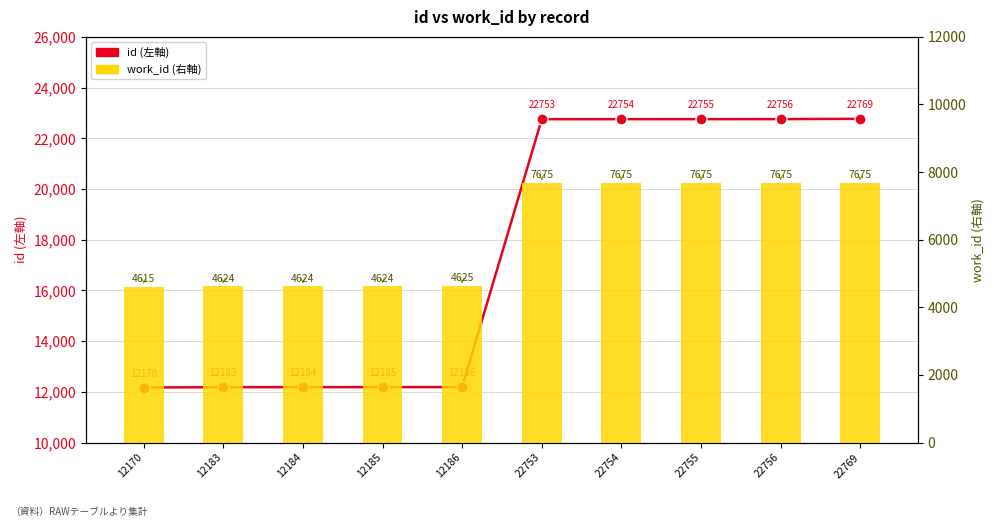

List the series in order of their peak value, highest first.

id (左軸), work_id (右軸)